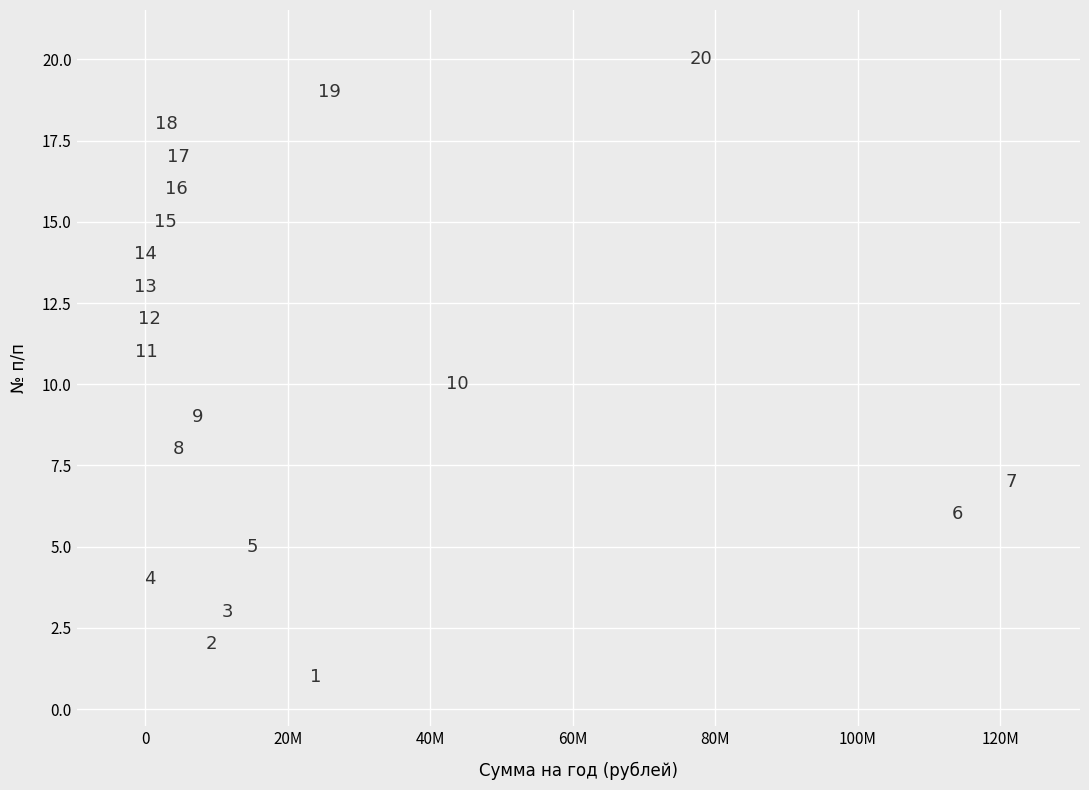

What is the range of X values (max minus min)?

121447300